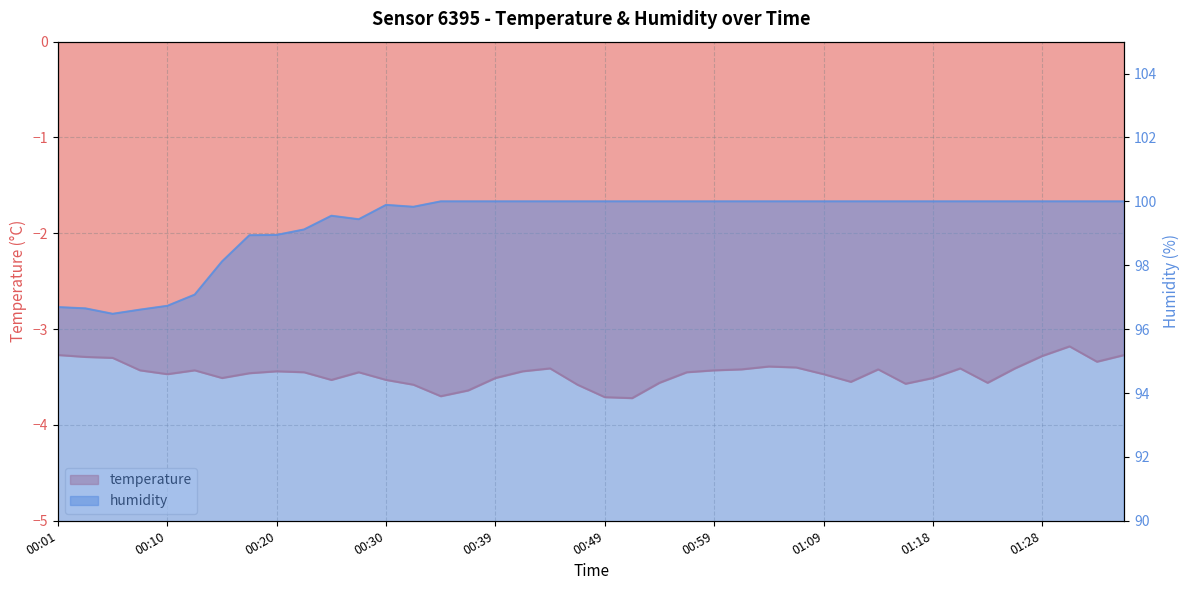

Reading left to right, transcribe all the data shown in this chart.

temperature: 00:01=-3.3	00:03=-3.3	00:05=-3.3	00:08=-3.4	00:10=-3.5	00:13=-3.4	00:15=-3.5	00:18=-3.5	00:20=-3.4	00:22=-3.5	00:25=-3.5	00:27=-3.5	00:30=-3.5	00:32=-3.6	00:35=-3.7	00:37=-3.6	00:39=-3.5	00:42=-3.4	00:44=-3.4	00:47=-3.6	00:49=-3.7	00:52=-3.7	00:54=-3.6	00:56=-3.5	00:59=-3.4	01:01=-3.4	01:04=-3.4	01:06=-3.4	01:09=-3.5	01:11=-3.5	01:13=-3.4	01:16=-3.6	01:18=-3.5	01:21=-3.4	01:23=-3.6	01:26=-3.4	01:28=-3.3	01:30=-3.2	01:33=-3.3	01:35=-3.3
humidity: 00:01=96.7	00:03=96.7	00:05=96.5	00:08=96.6	00:10=96.7	00:13=97.1	00:15=98.1	00:18=98.9	00:20=99.0	00:22=99.1	00:25=99.5	00:27=99.4	00:30=99.9	00:32=99.8	00:35=100.0	00:37=100.0	00:39=100.0	00:42=100.0	00:44=100.0	00:47=100.0	00:49=100.0	00:52=100.0	00:54=100.0	00:56=100.0	00:59=100.0	01:01=100.0	01:04=100.0	01:06=100.0	01:09=100.0	01:11=100.0	01:13=100.0	01:16=100.0	01:18=100.0	01:21=100.0	01:23=100.0	01:26=100.0	01:28=100.0	01:30=100.0	01:33=100.0	01:35=100.0